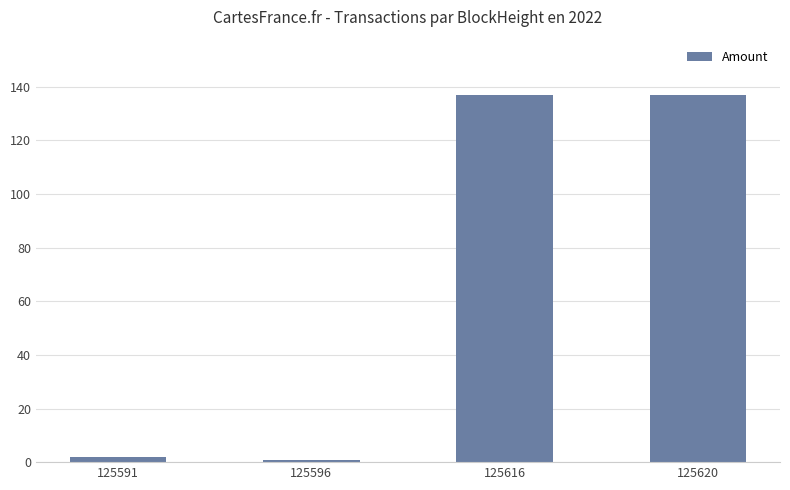

How many bars are there in total?

4